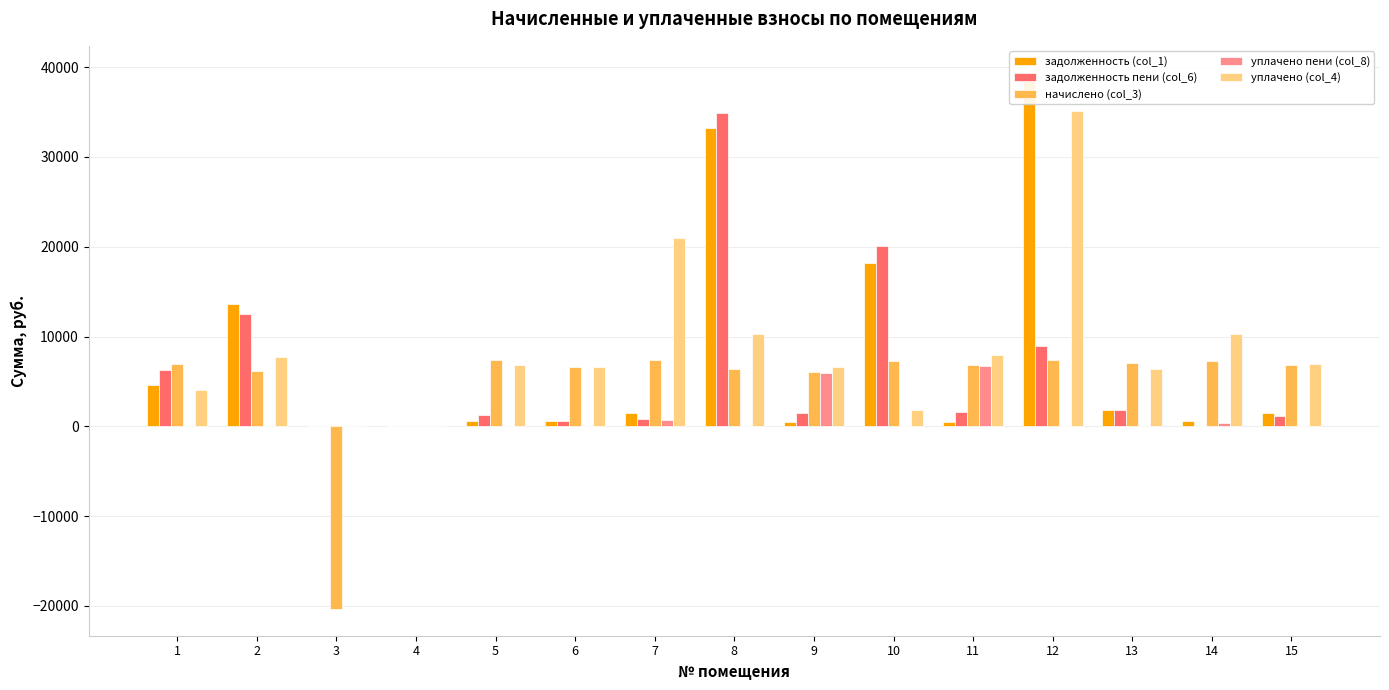

How many groups of bars are there?

15